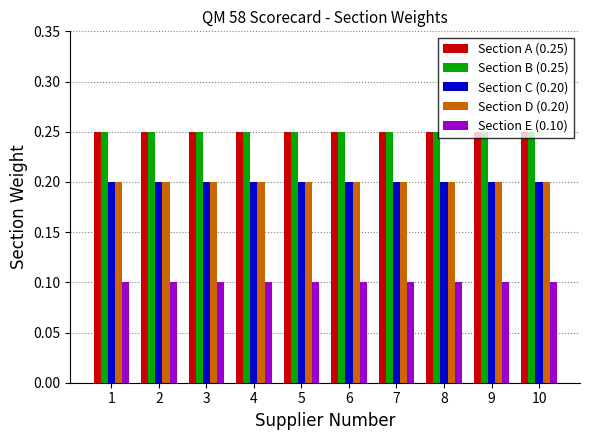

True or false: Section D (0.20) has a value of 0.2 at 2.

True